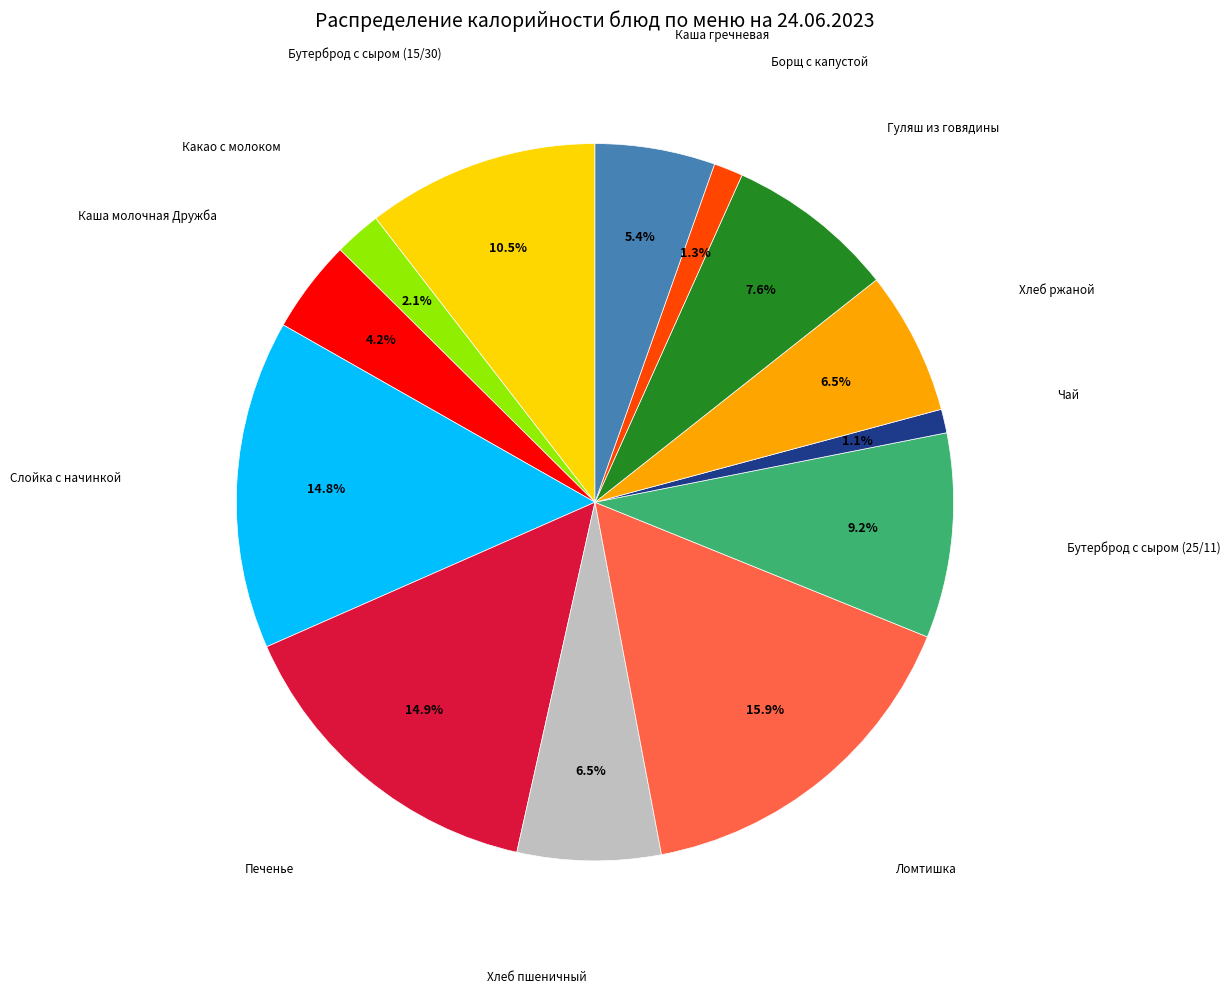

Is there any slice that represents more than half of the pie?

No